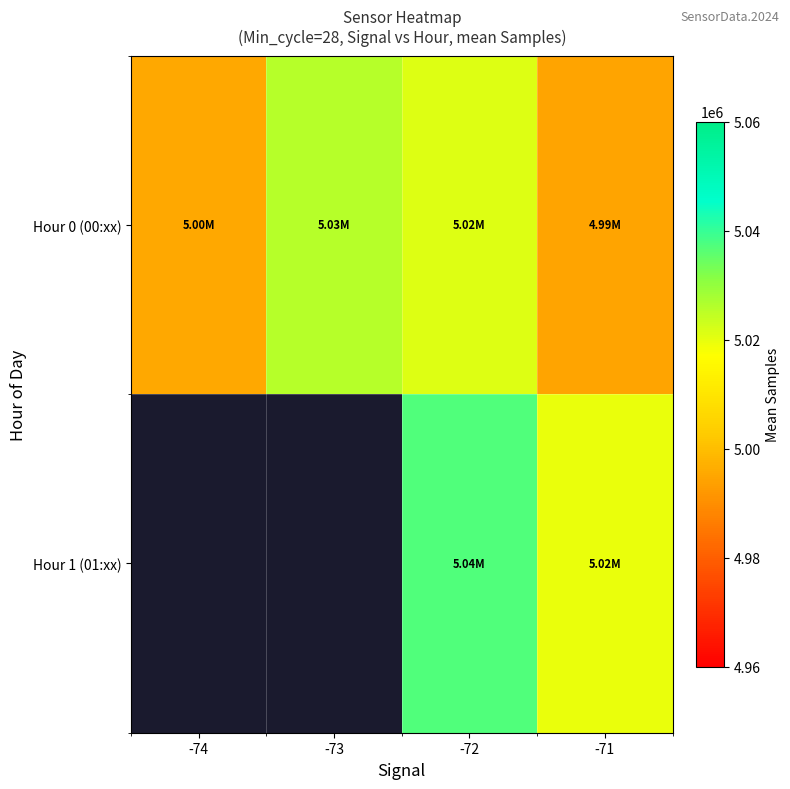

At which category is the sum across all series the highest?

-72